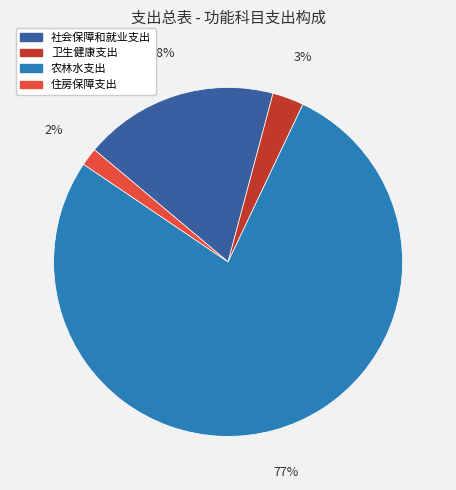

What is the largest slice in the pie chart?

农林水支出